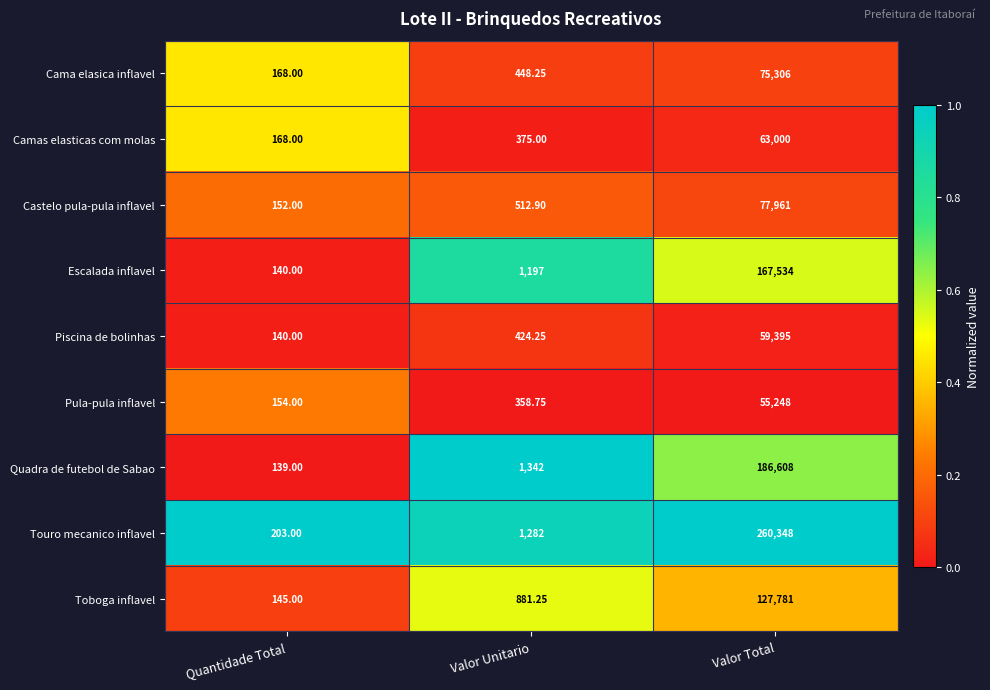

Rank the series by their maximum value, from lowest to highest.

Pula-pula inflavel, Piscina de bolinhas, Camas elasticas com molas, Cama elasica inflavel, Castelo pula-pula inflavel, Toboga inflavel, Escalada inflavel, Quadra de futebol de Sabao, Touro mecanico inflavel